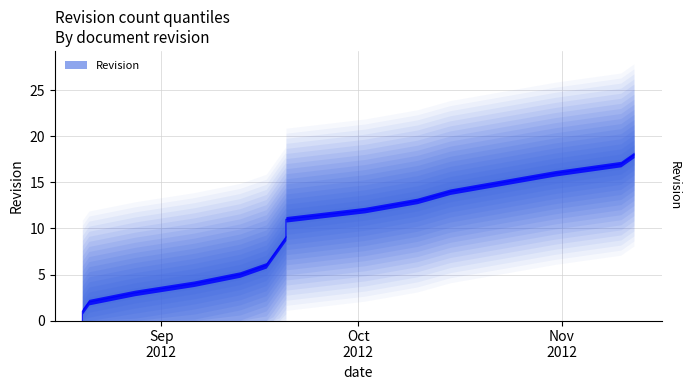

What is the sum of the values at 2012-08-20 and 2012-10-31?

16